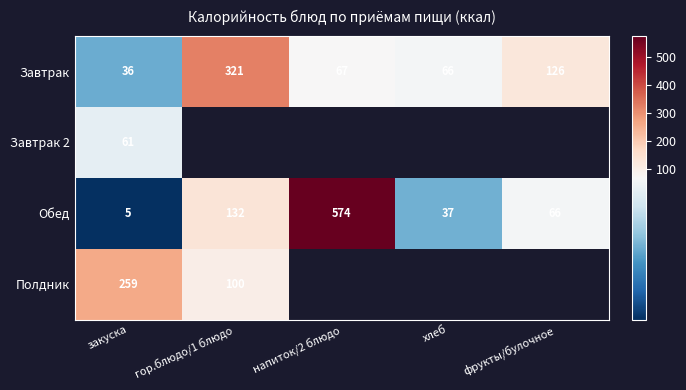

Is the value of Полдник at закуска greater than the value of Завтрак at хлеб?

Yes